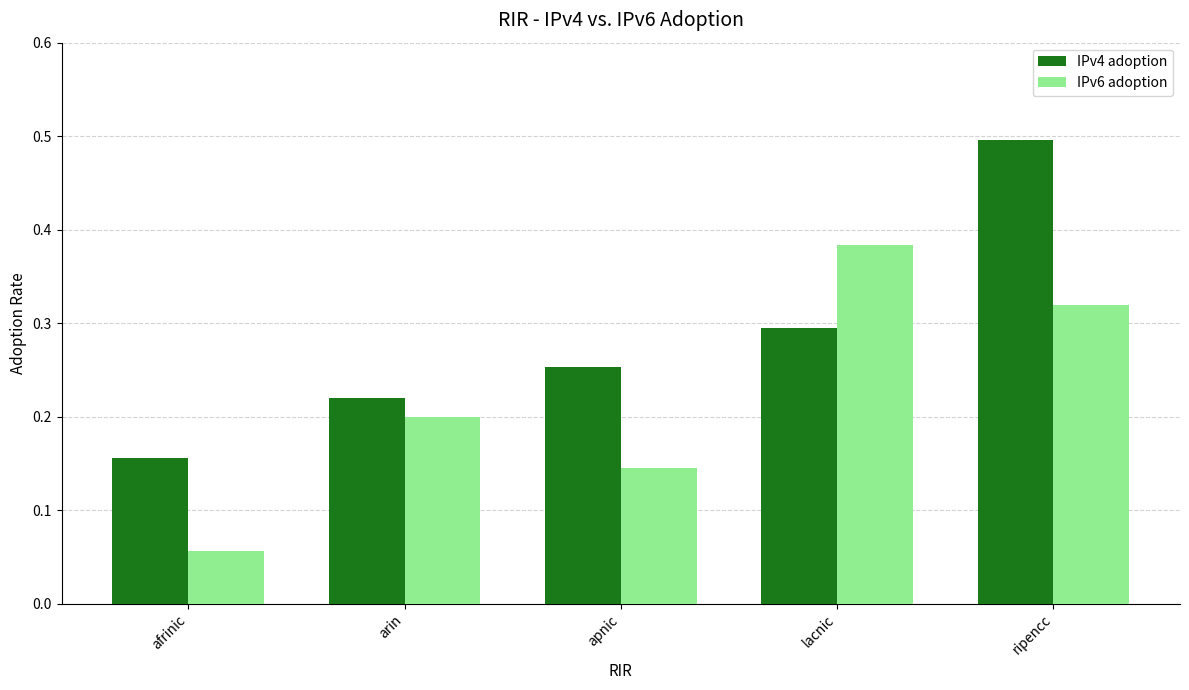

What is the highest value of the IPv4 adoption series?

0.5